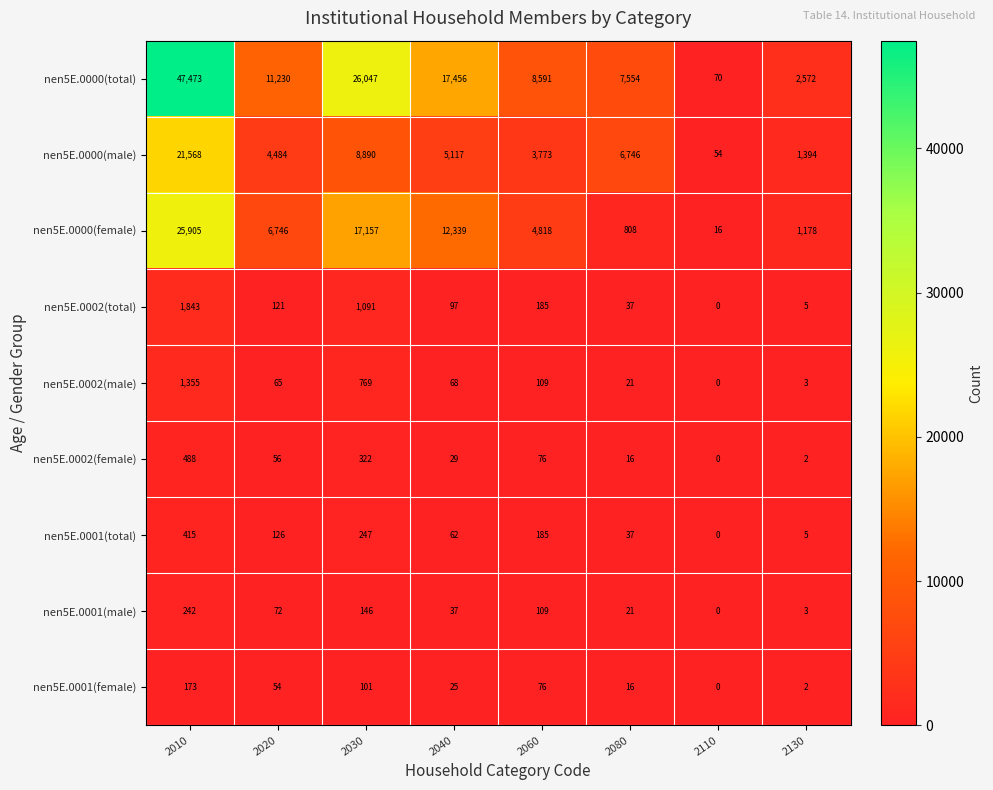

How many series are shown in this chart?

9